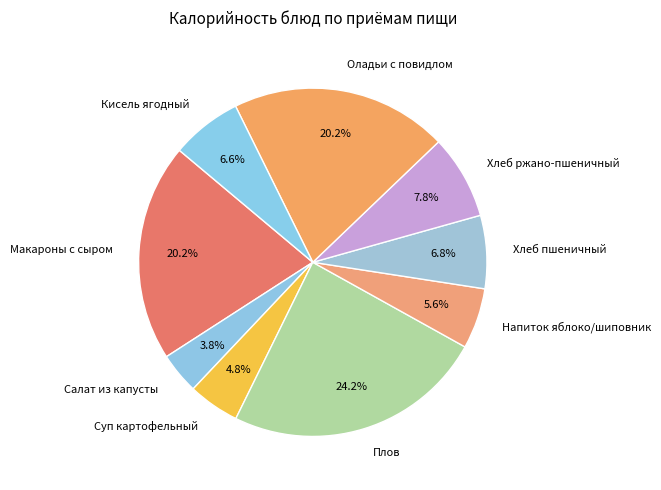

Is there a majority slice in this chart?

No